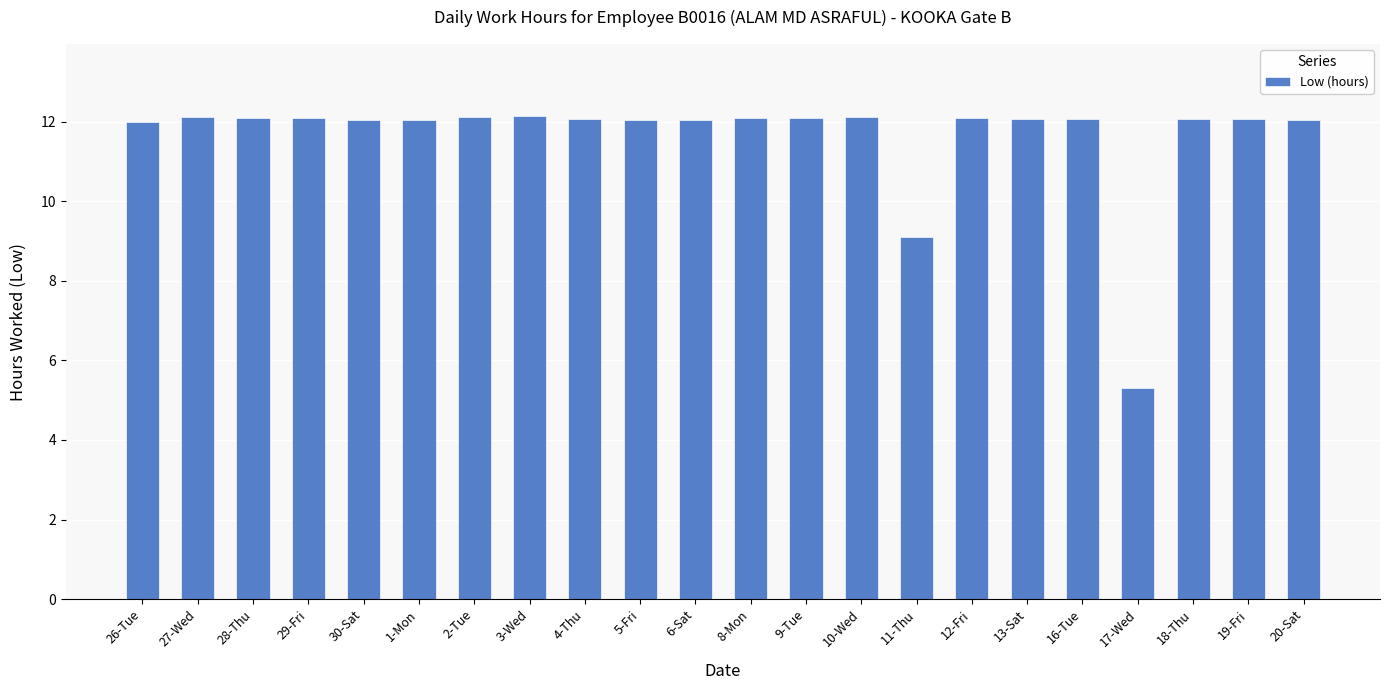

What is the greatest value displayed?

12.1